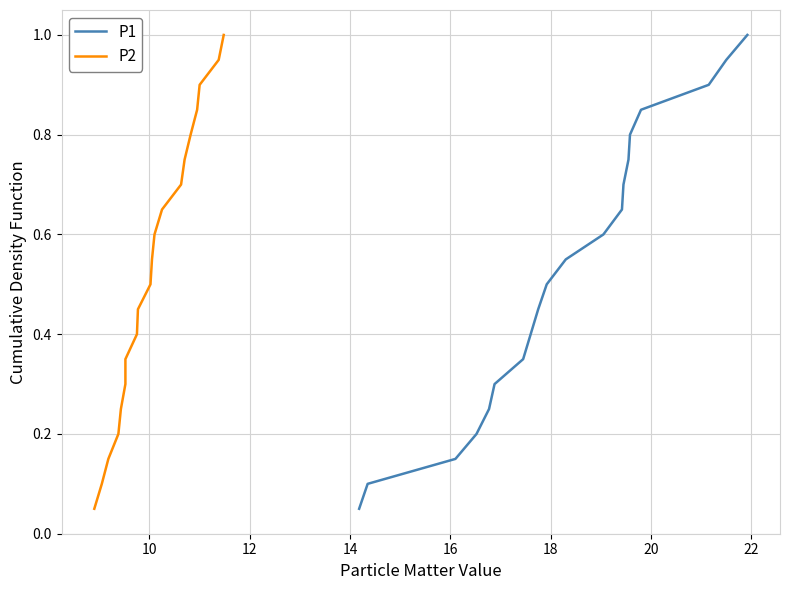

True or false: P1 and P2 intersect in this chart.

False